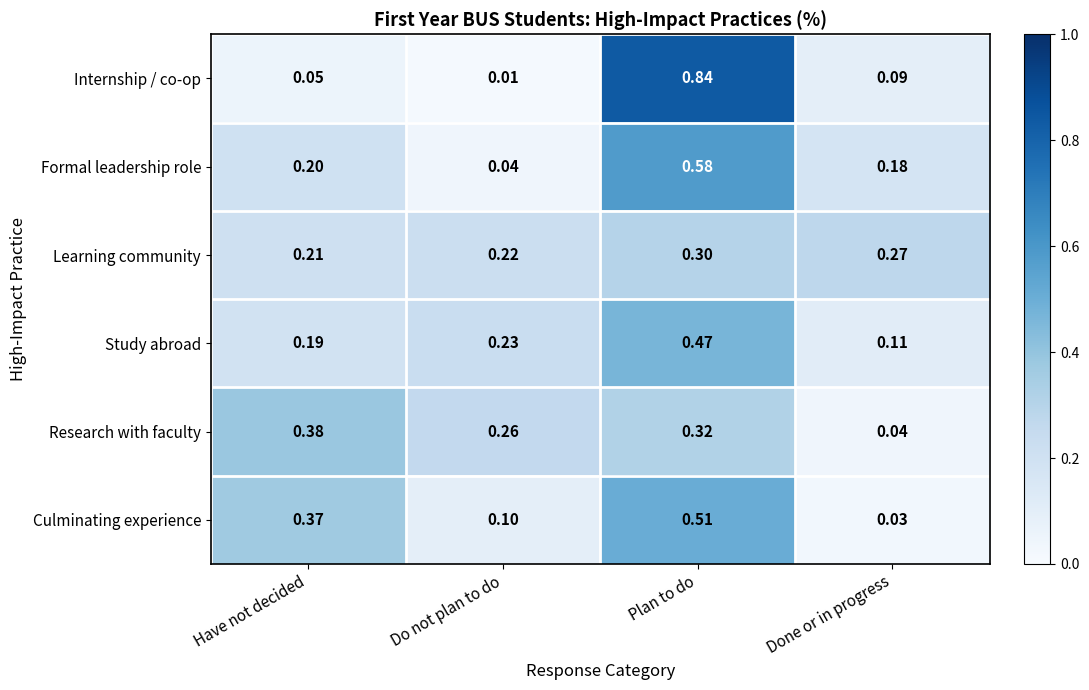

Which series changed the most between Have not decided and Do not plan to do?

Culminating experience